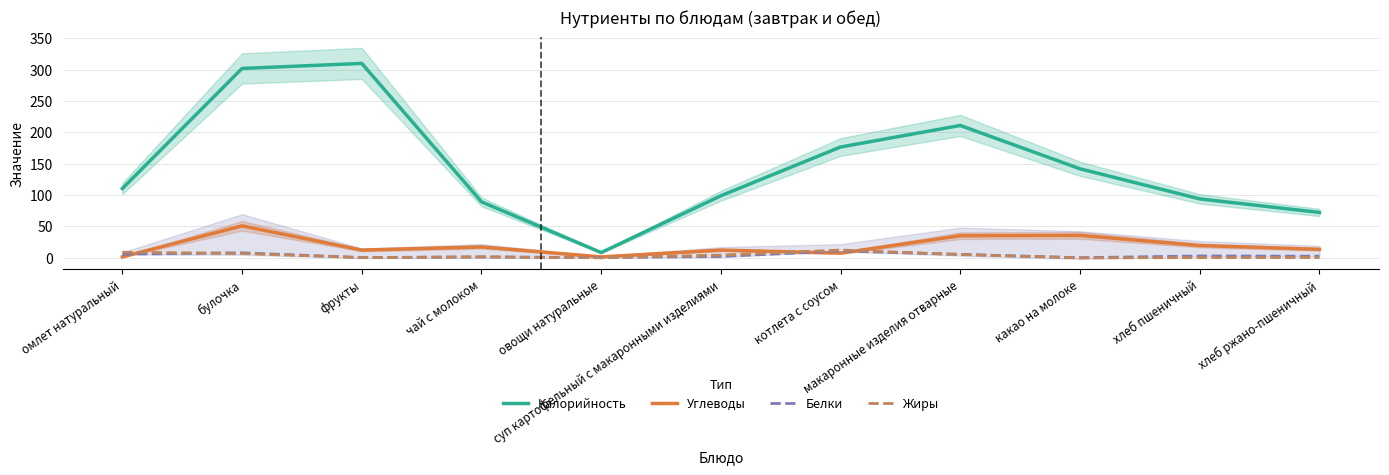

In Калорийность, how many points are lower than both neighbors (excluding endpoints)?

1